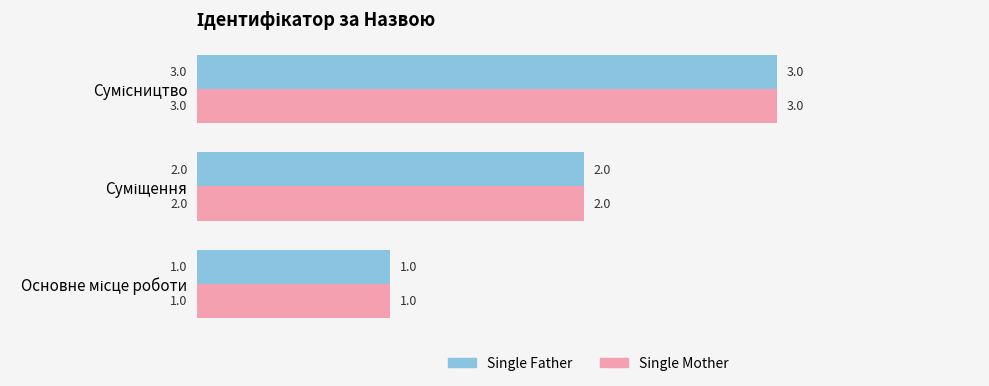

What is the sum of all Single Father values?

6